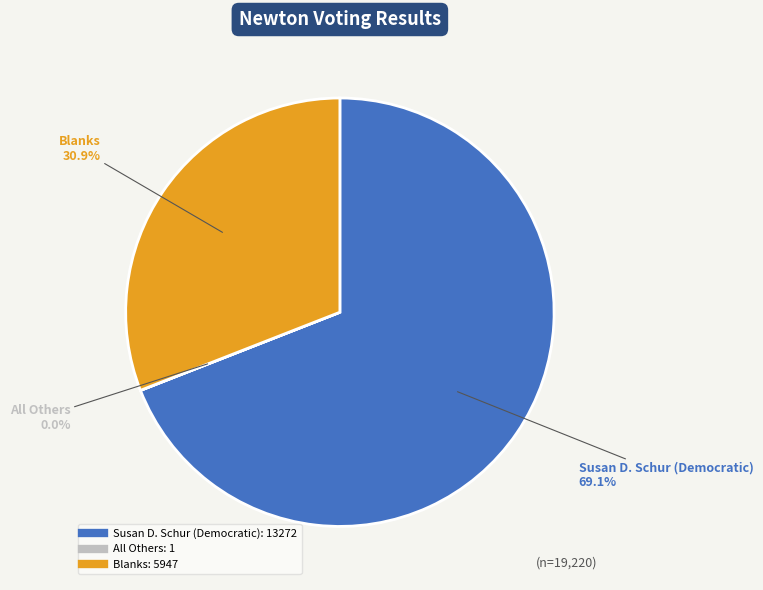

To the nearest percent, what is the average slice percentage?

33%